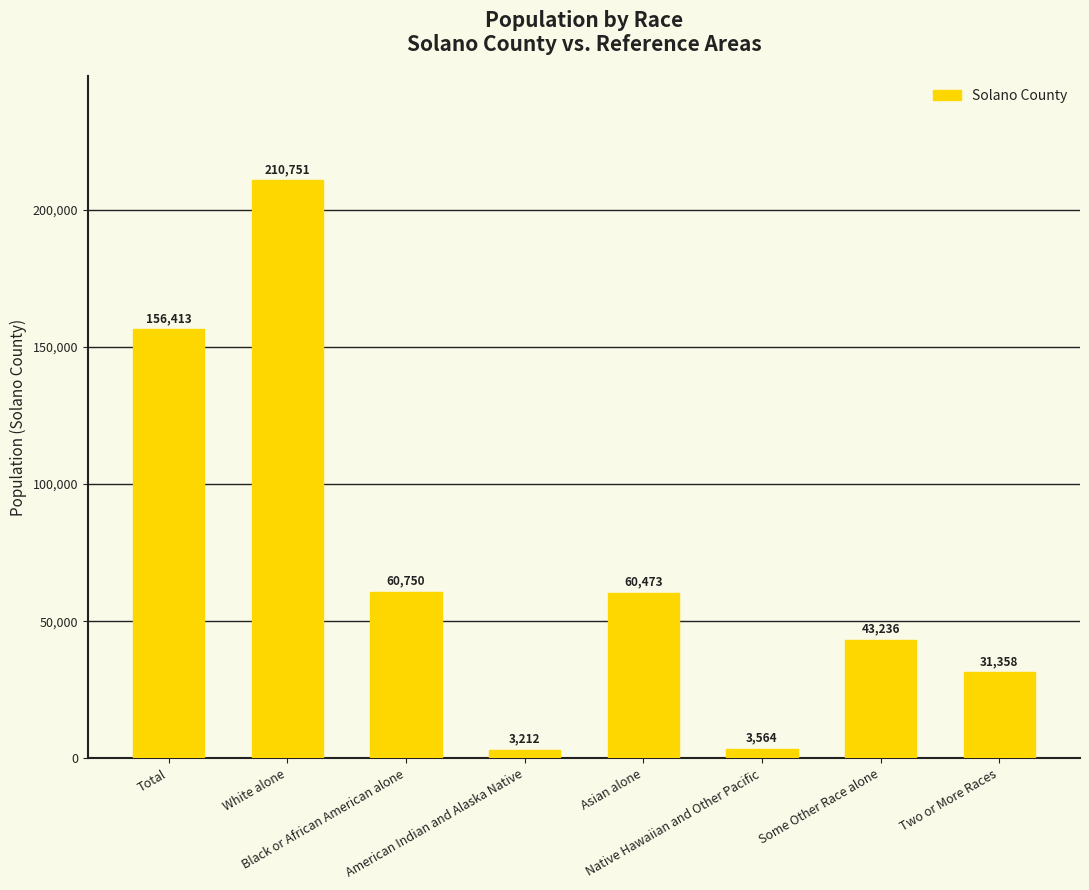

What is the change in value from White alone to Some Other Race alone?

-167515